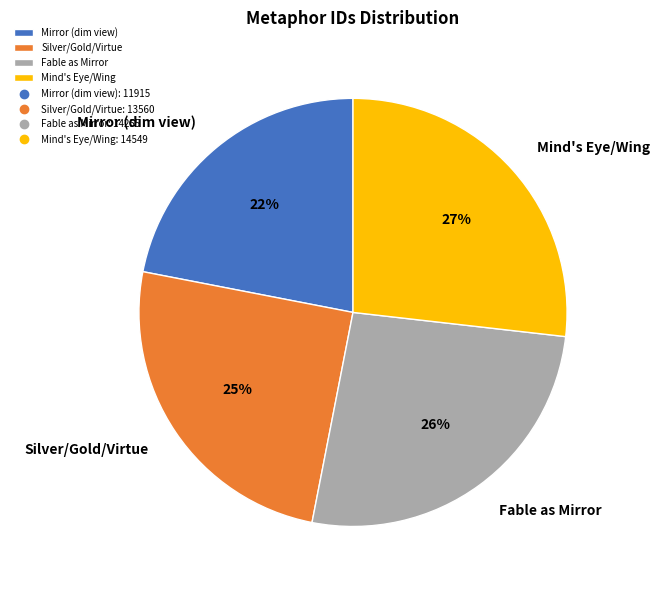

To the nearest percent, what percentage of the pie is Mirror (dim view)?

22%